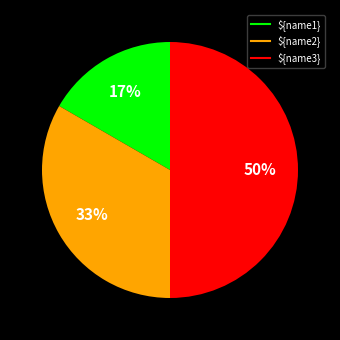

Is ${name2} the majority of the pie?

No